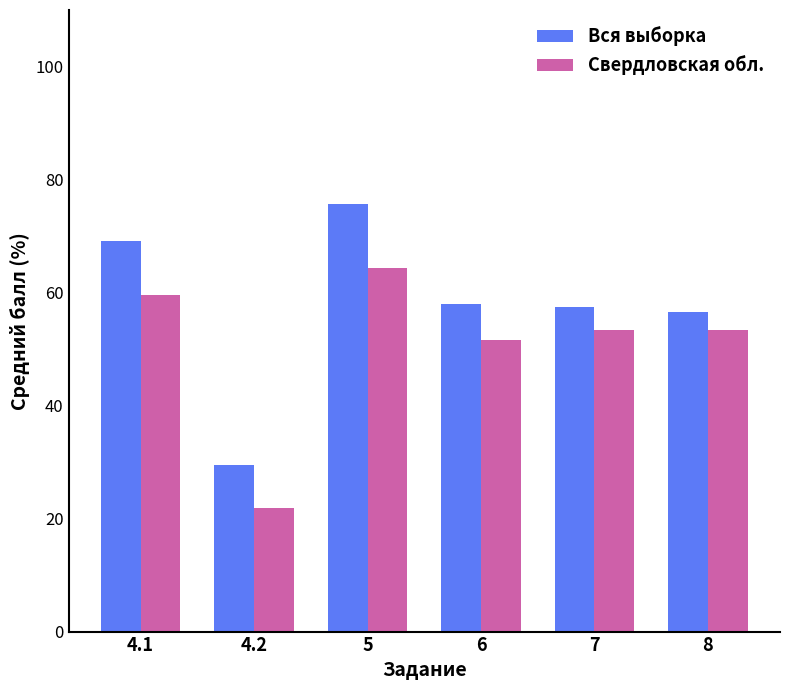

Rank the series at 7 from highest to lowest value.

Вся выборка, Свердловская обл.